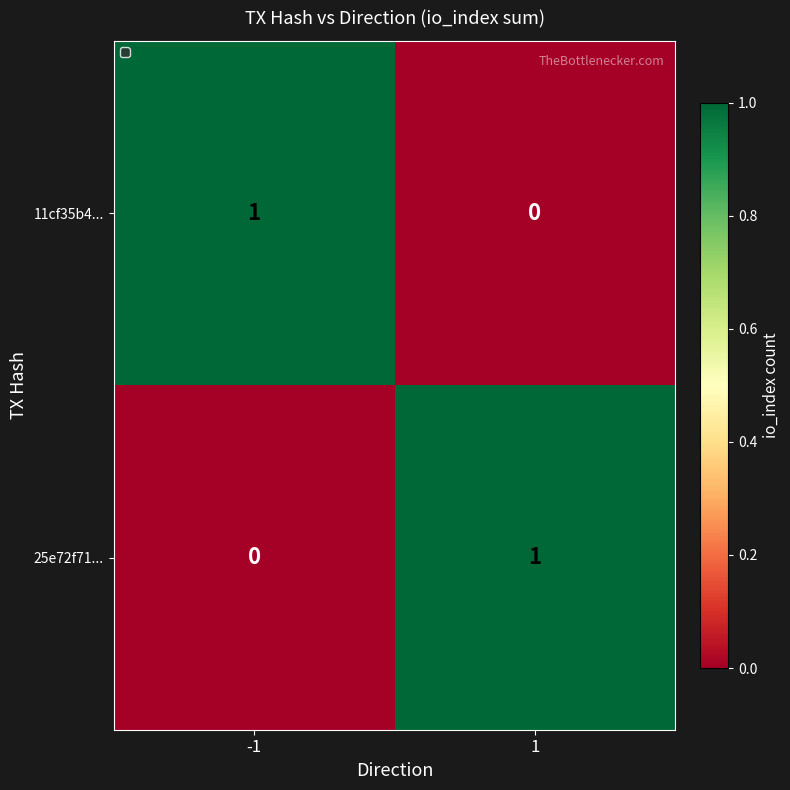

List the labels in order of 11cf35b4... value, largest first.

-1, 1